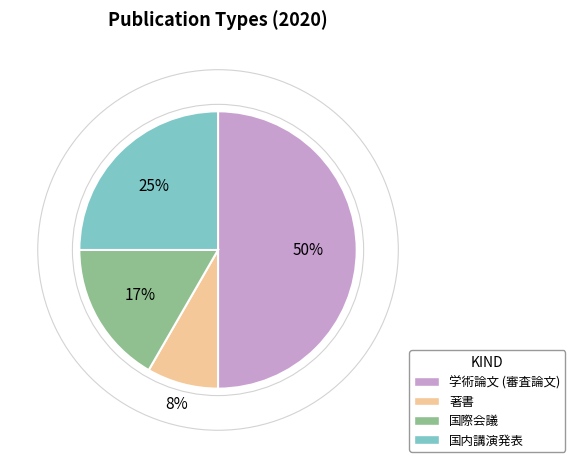

To the nearest percent, what portion does 著書 represent?

8%